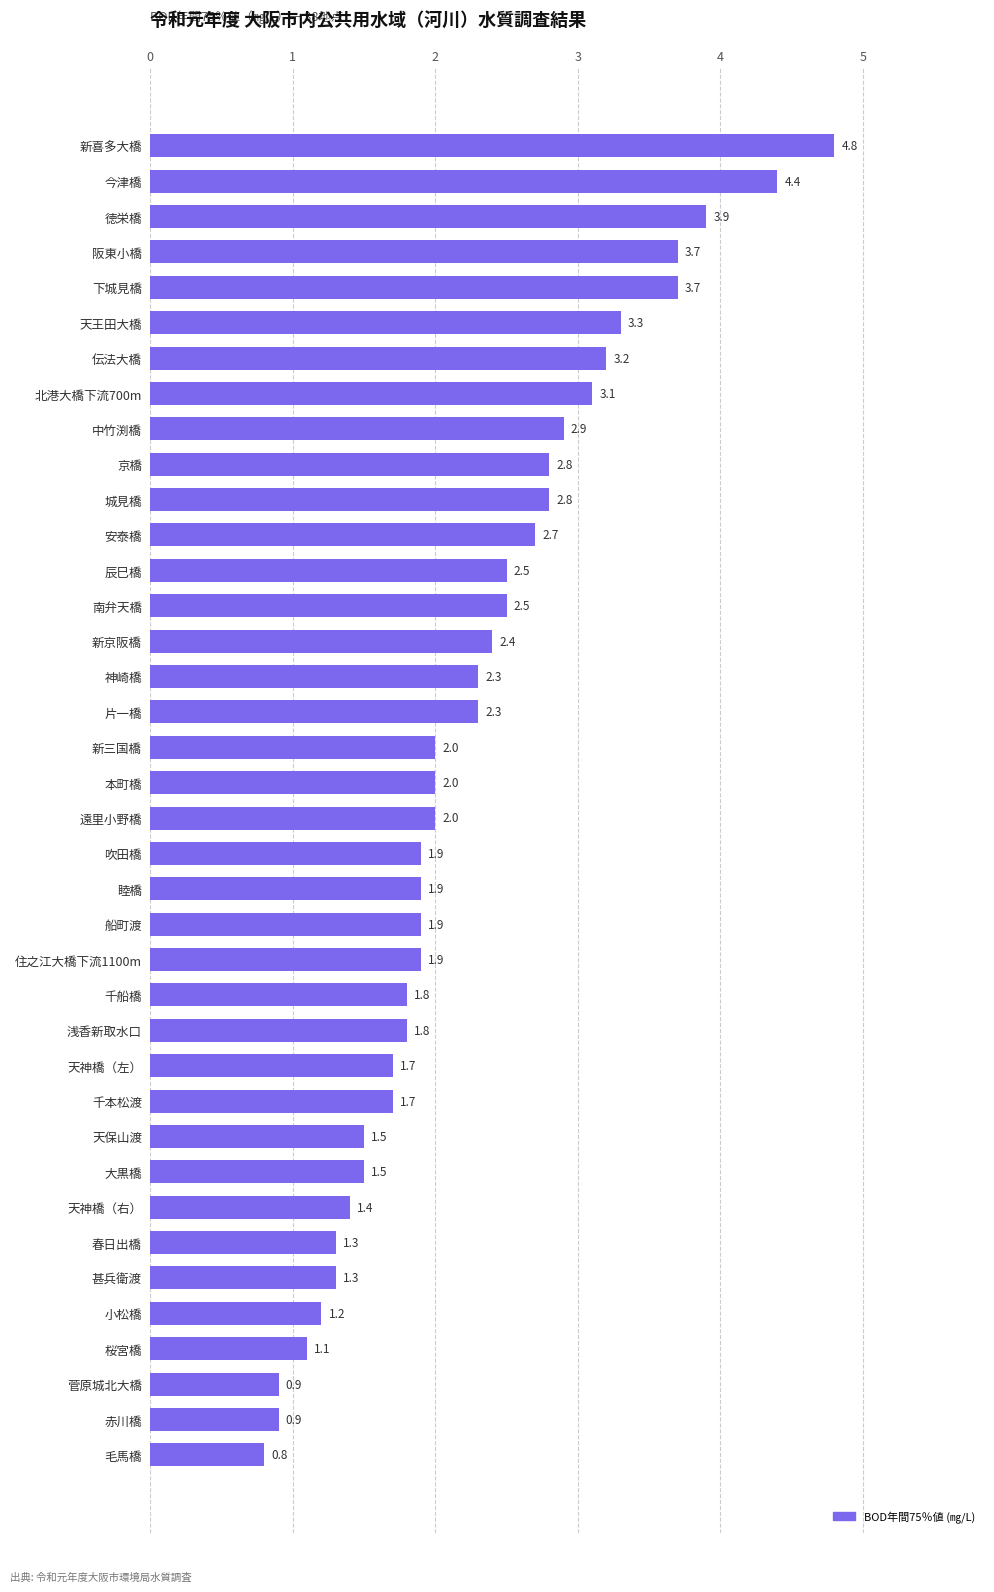

Reading bottom to top, list all the values displayed in this chart.

0.8	0.9	0.9	1.1	1.2	1.3	1.3	1.4	1.5	1.5	1.7	1.7	1.8	1.8	1.9	1.9	1.9	1.9	2.0	2.0	2.0	2.3	2.3	2.4	2.5	2.5	2.7	2.8	2.8	2.9	3.1	3.2	3.3	3.7	3.7	3.9	4.4	4.8